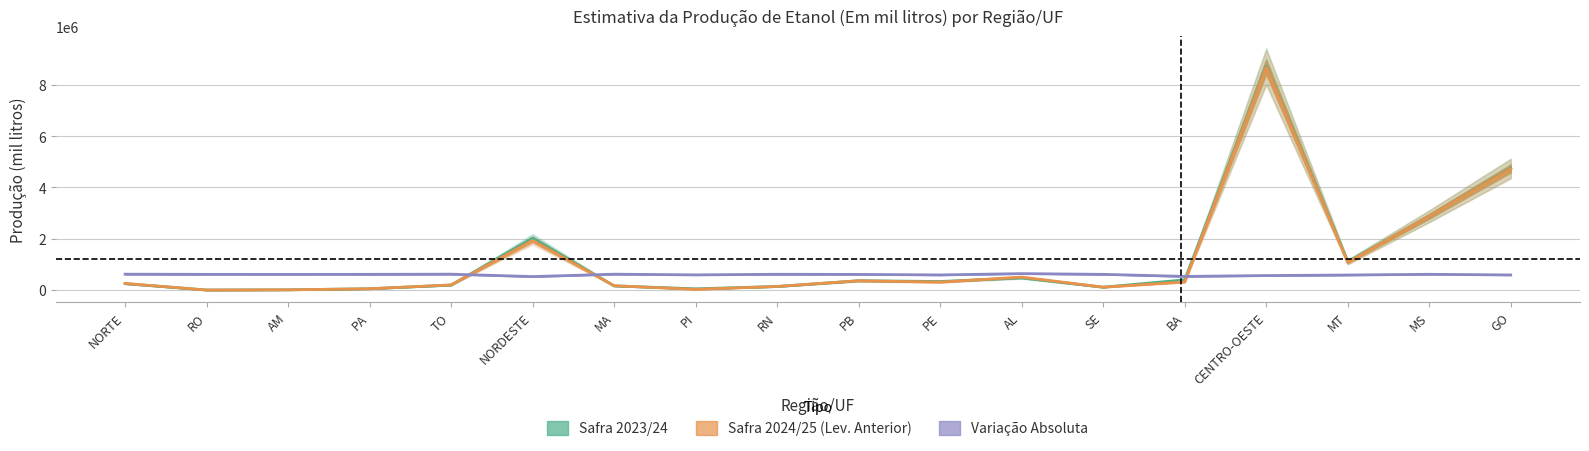

What is the total value across all series at MS?

6367122.5